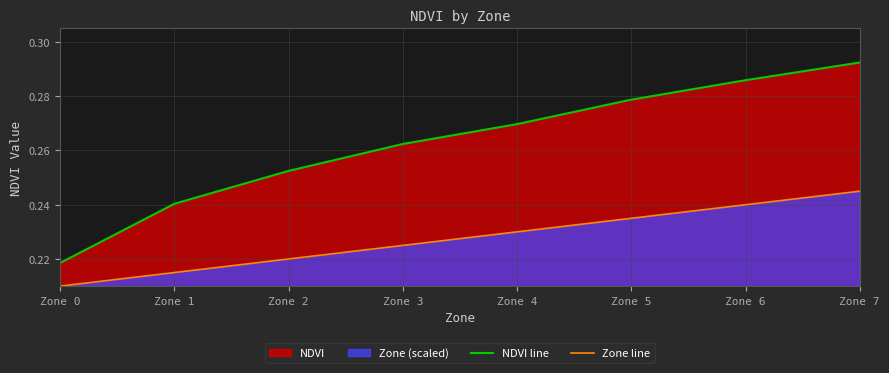

Reading right to left, list all the values displayed in this chart.

NDVI line: Zone 7=0.3	Zone 6=0.3	Zone 5=0.3	Zone 4=0.3	Zone 3=0.3	Zone 2=0.3	Zone 1=0.2	Zone 0=0.2
Zone line: Zone 7=0.2	Zone 6=0.2	Zone 5=0.2	Zone 4=0.2	Zone 3=0.2	Zone 2=0.2	Zone 1=0.2	Zone 0=0.2